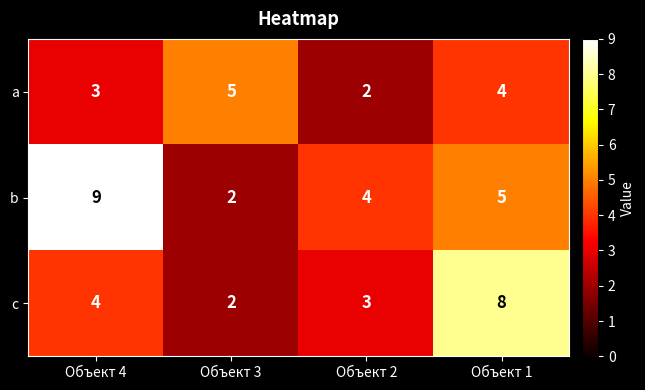

How many b values are between 4 and 9?

3